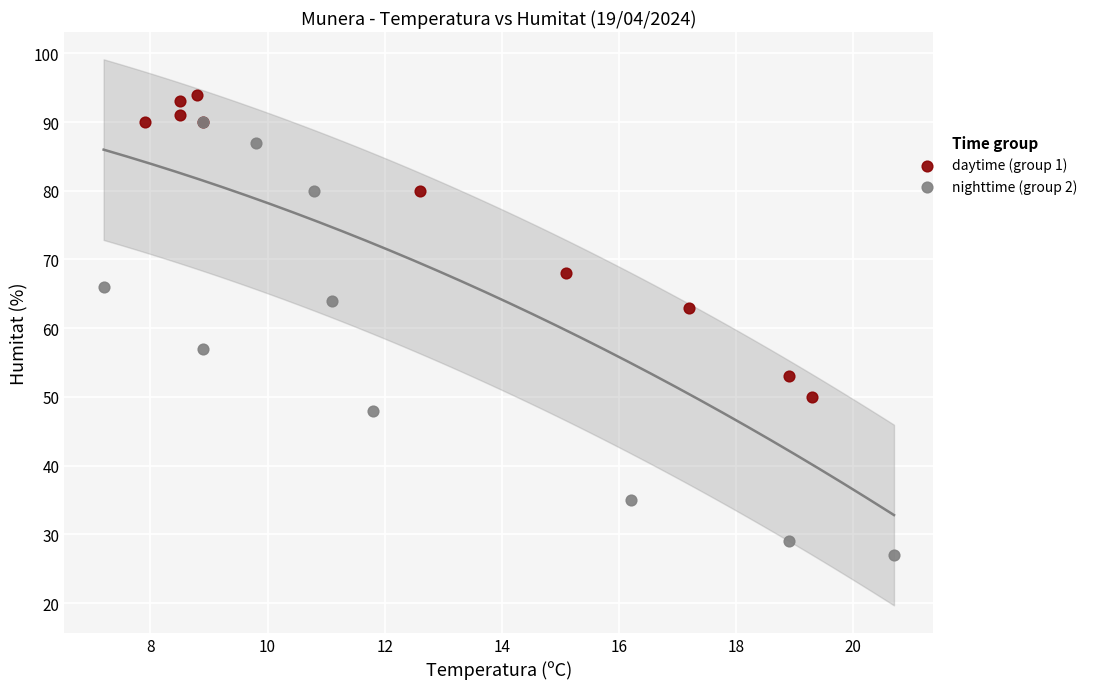

Which series contains the lowest Y value?

nighttime (group 2)